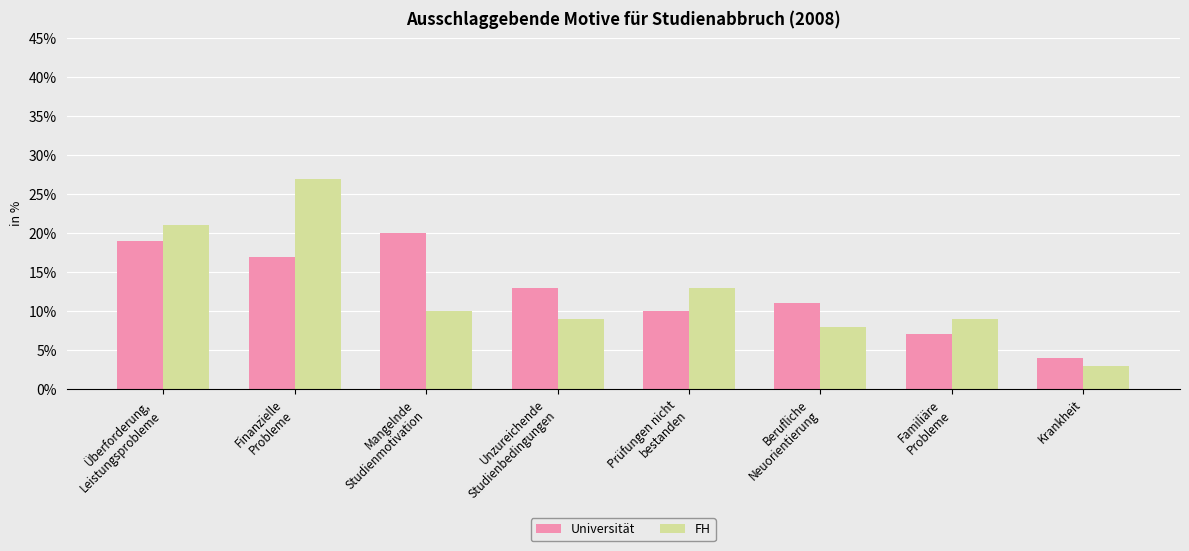

How many data points in Universität are less than 13?

4